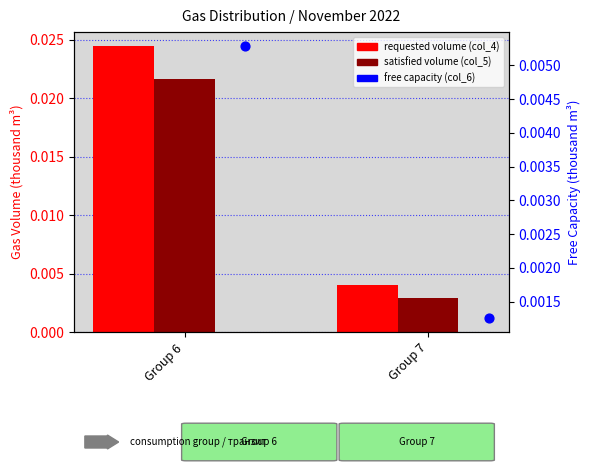

What are all the series names shown in the legend?

requested volume (col_4), satisfied volume (col_5), free capacity (col_6)